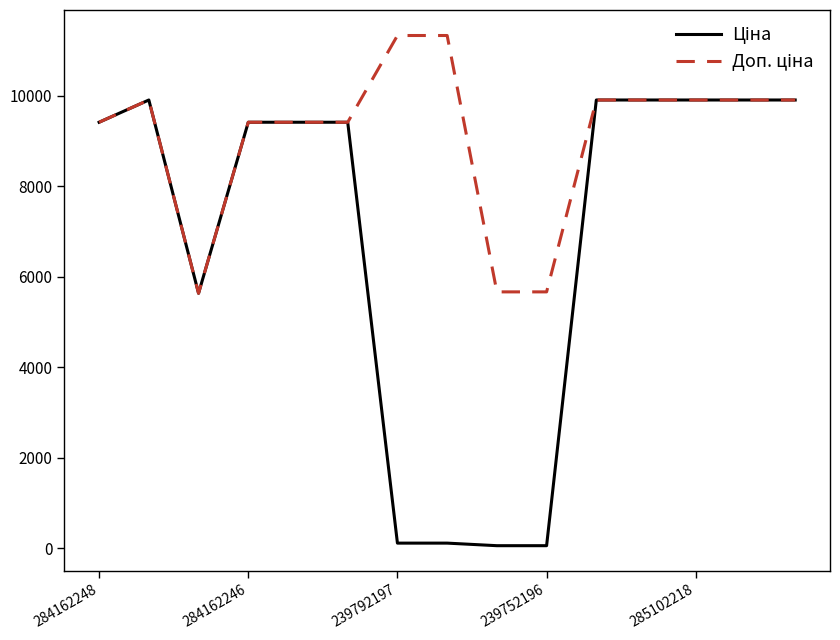

At how many categories does at least one series exceed 1051?

15